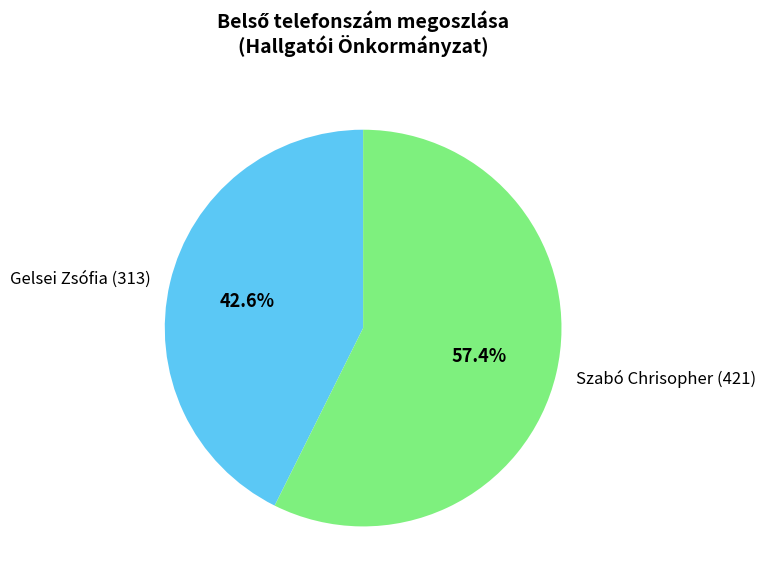

How many slices are in this pie chart?

2